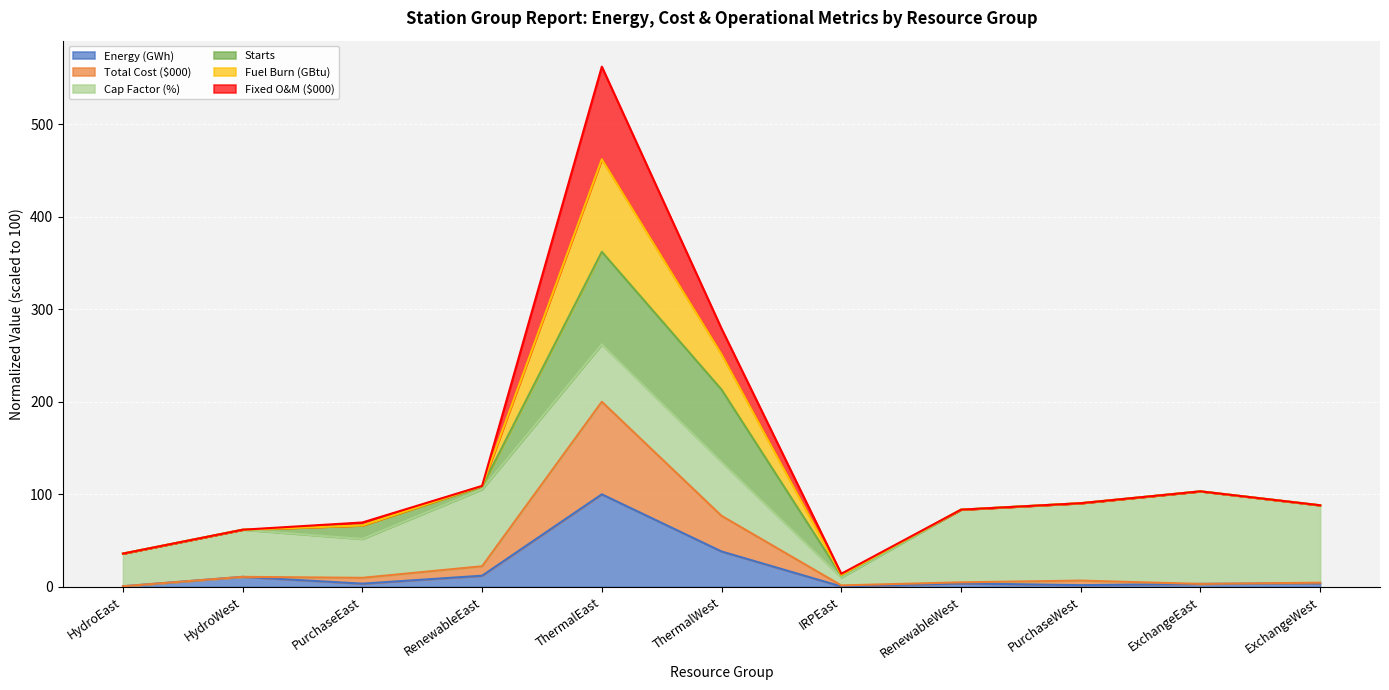

At which label does Fuel Burn (GBtu) reach its minimum?

IRPEast